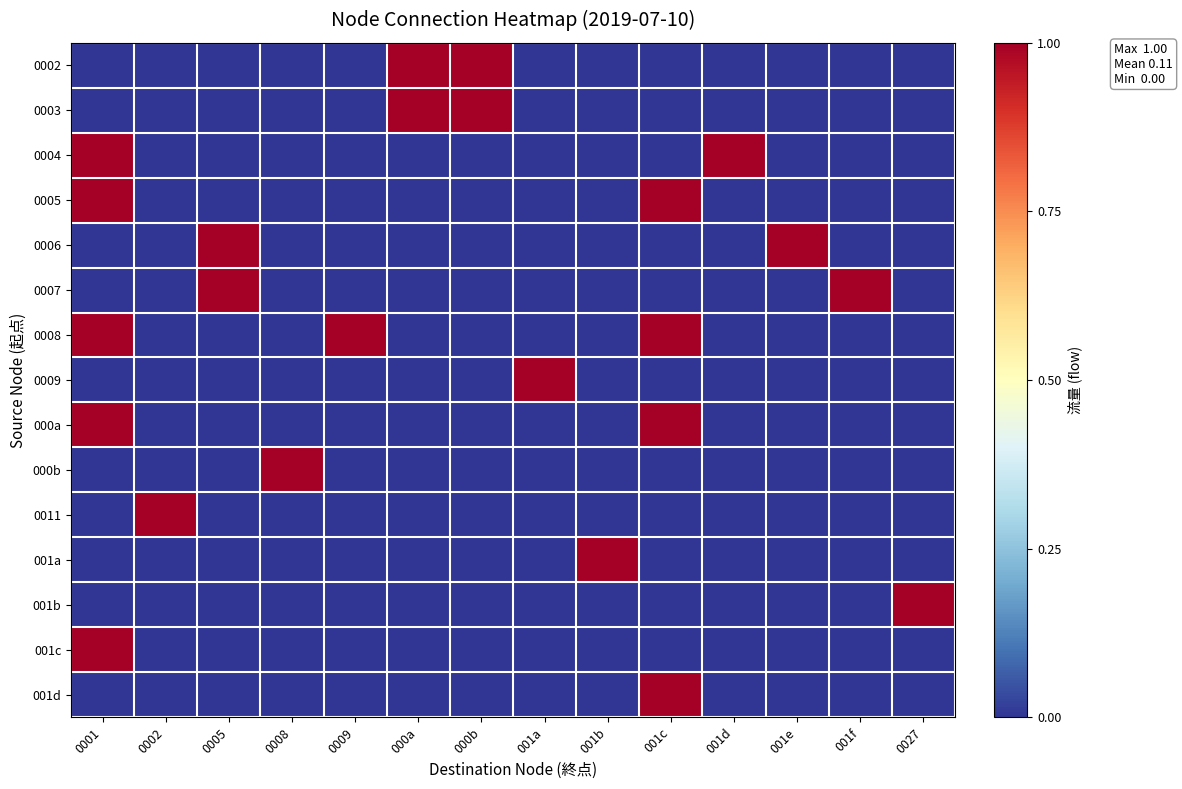

How many categories are shown in the chart?

14